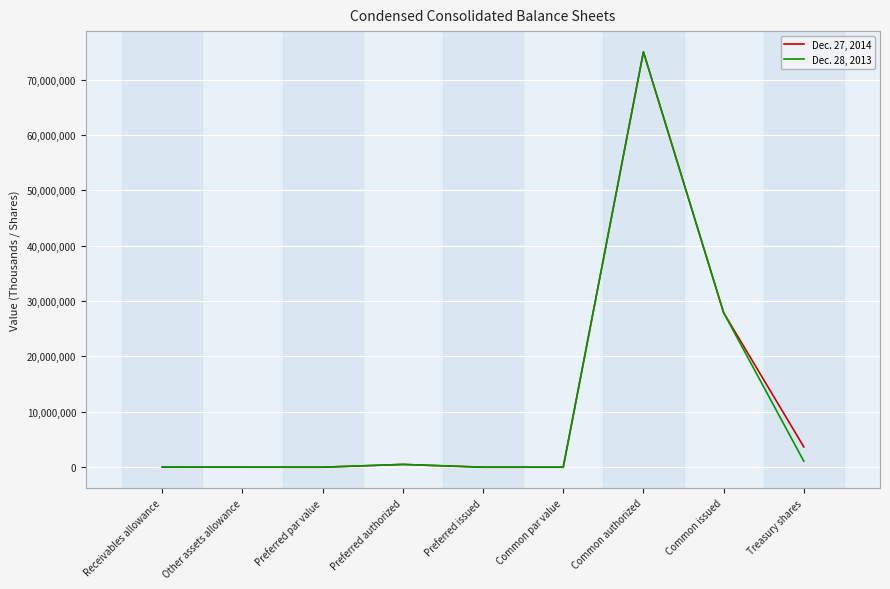

Is this an area chart (filled region under the line)?

No